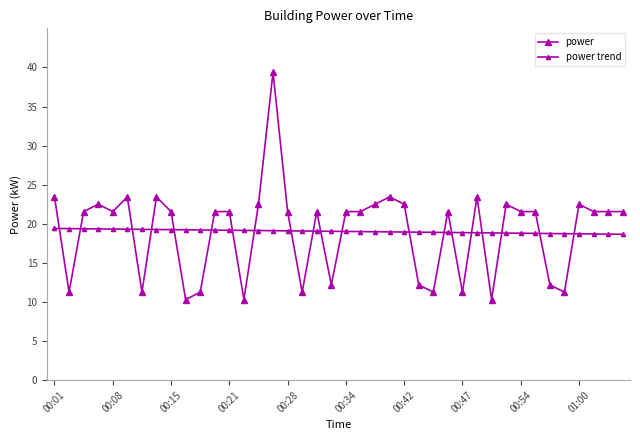

How many series are shown in this chart?

2